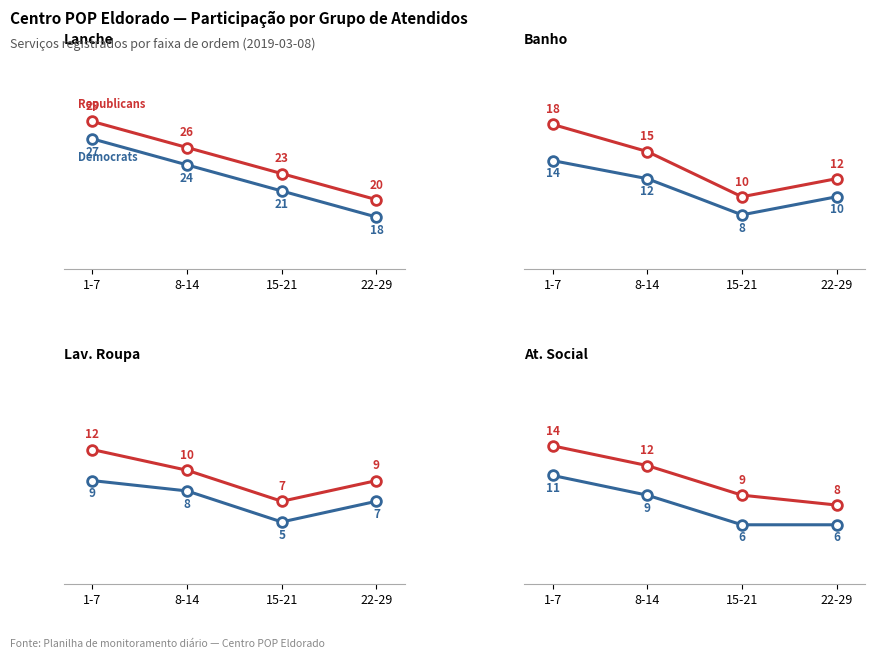

What are all the series names shown in the legend?

Republicans, Democrats